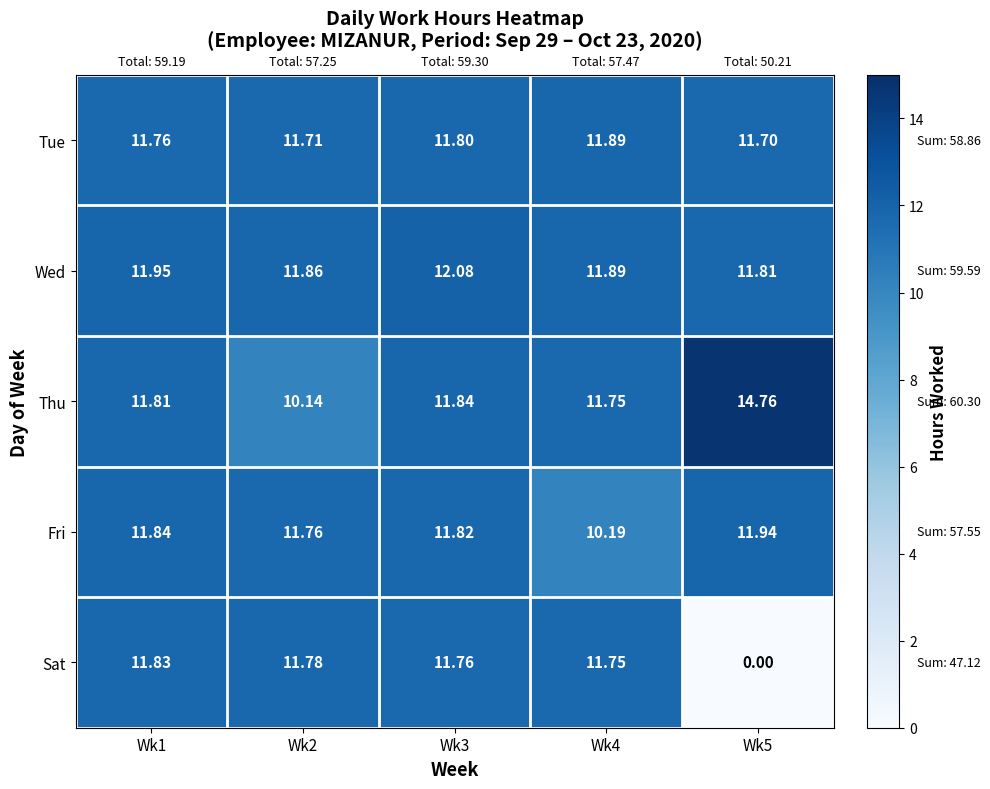

Which series has the largest total across all categories?

Thu